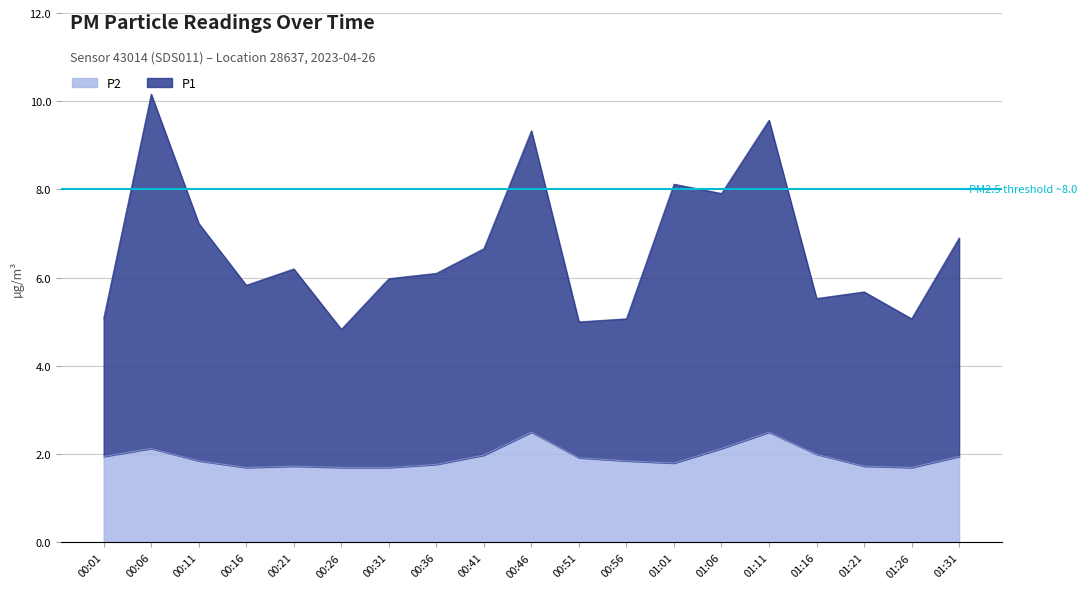

What is the approximate value of P2 at 01:26?

1.7